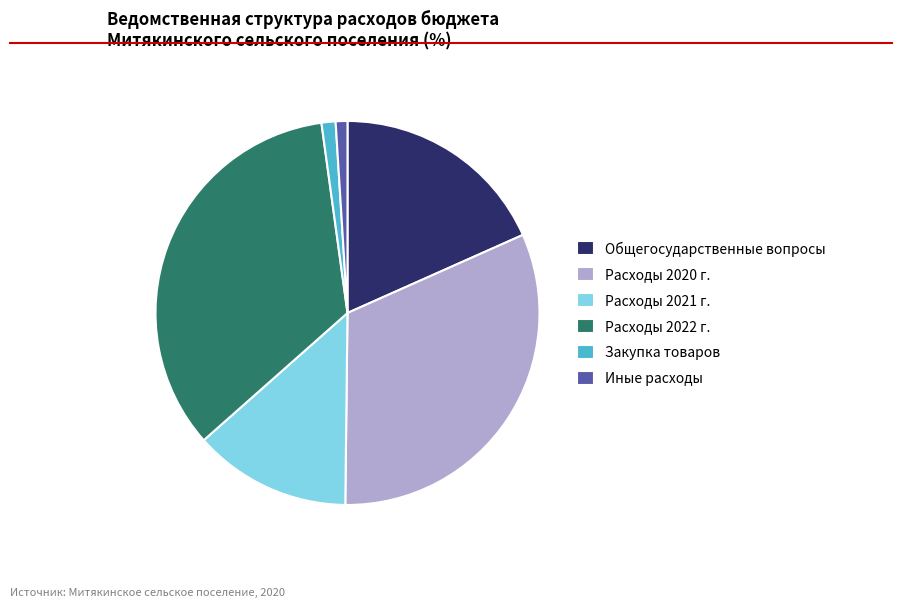

Do Иные расходы and Расходы 2021 г. together represent more than half of the pie?

No